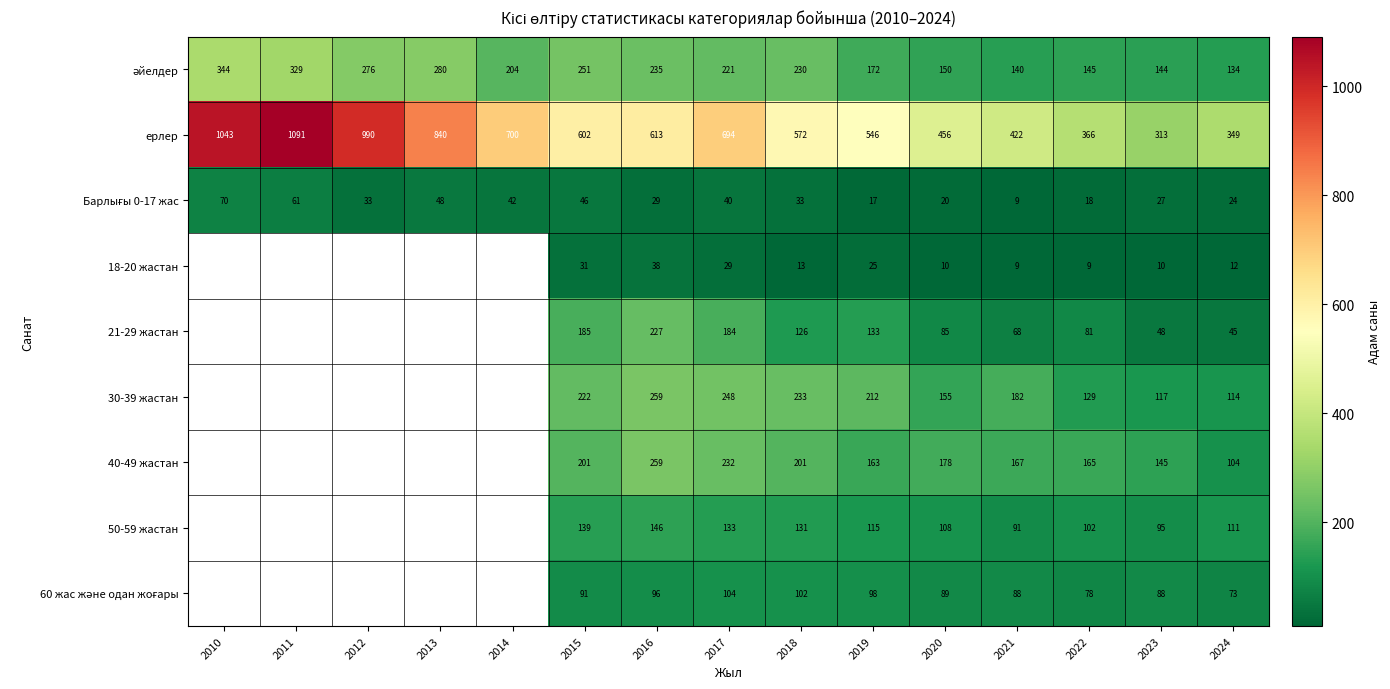

What is the total value across all series at 2020?

1251